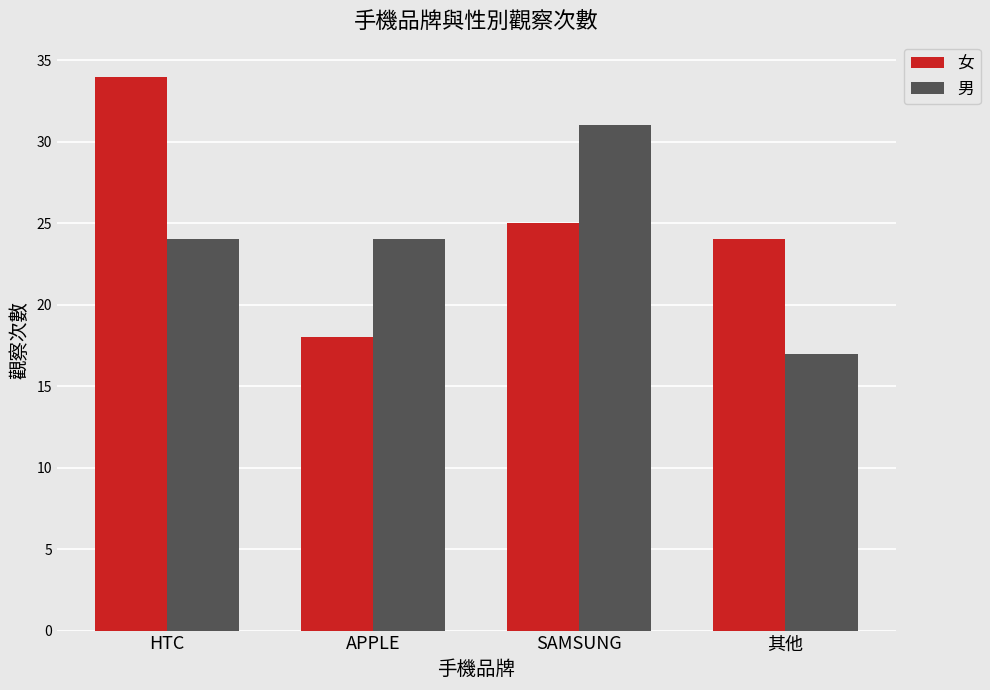

Reading left to right, what are all the values shown in this chart?

女: HTC=34	APPLE=18	SAMSUNG=25	其他=24
男: HTC=24	APPLE=24	SAMSUNG=31	其他=17